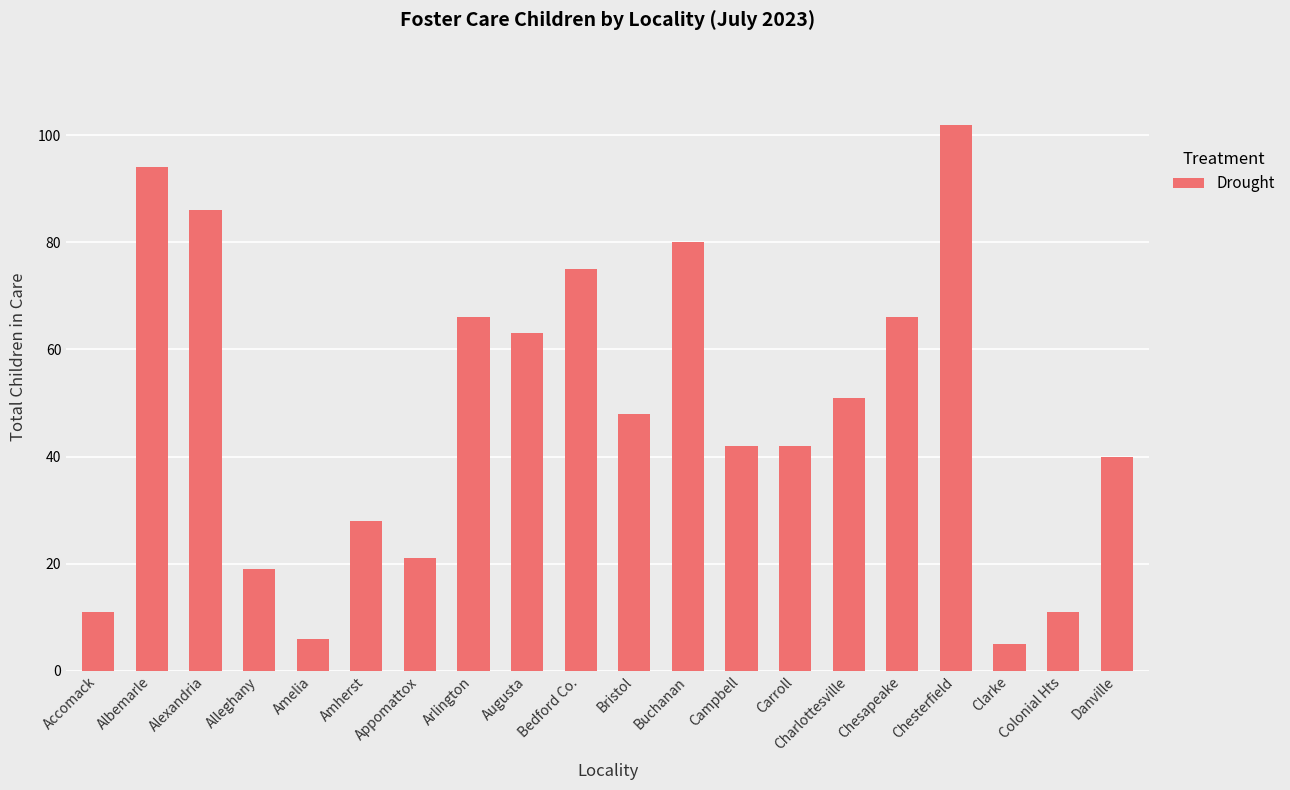

What is the minimum value shown in the chart?

5